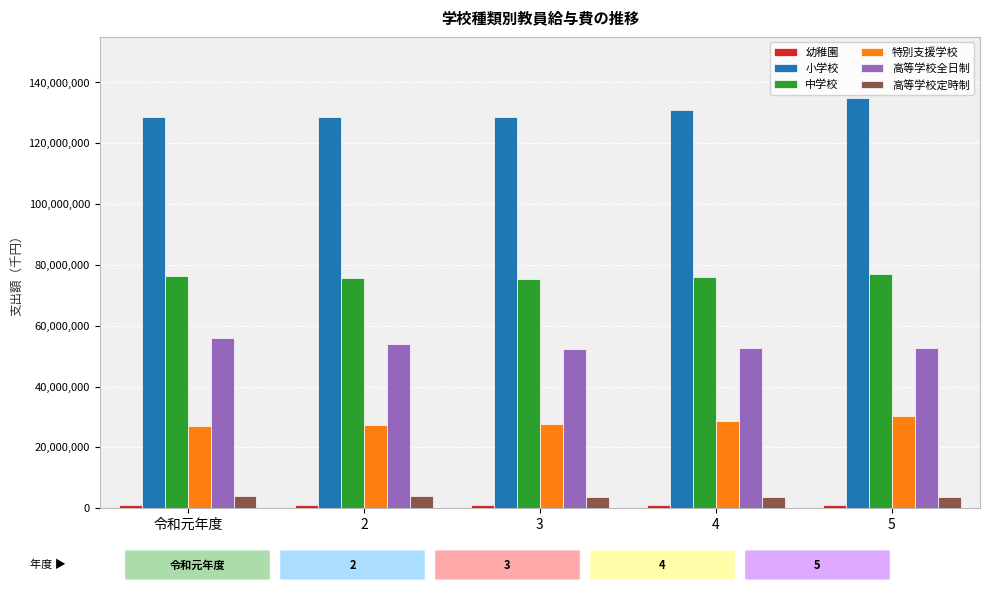

Which series has the largest total across all categories?

小学校